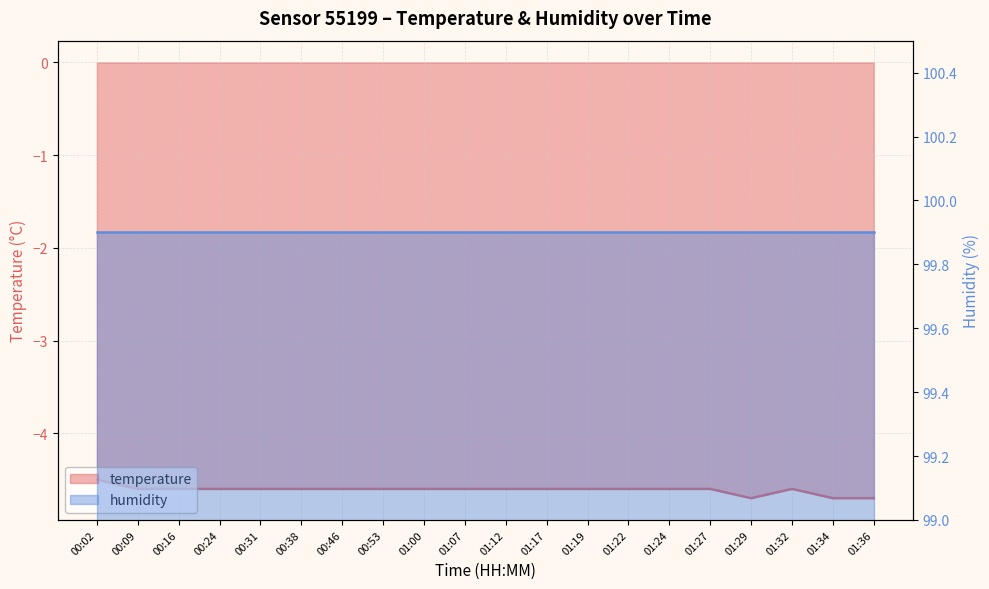

Between 01:00 and 01:24, which is larger?

01:00